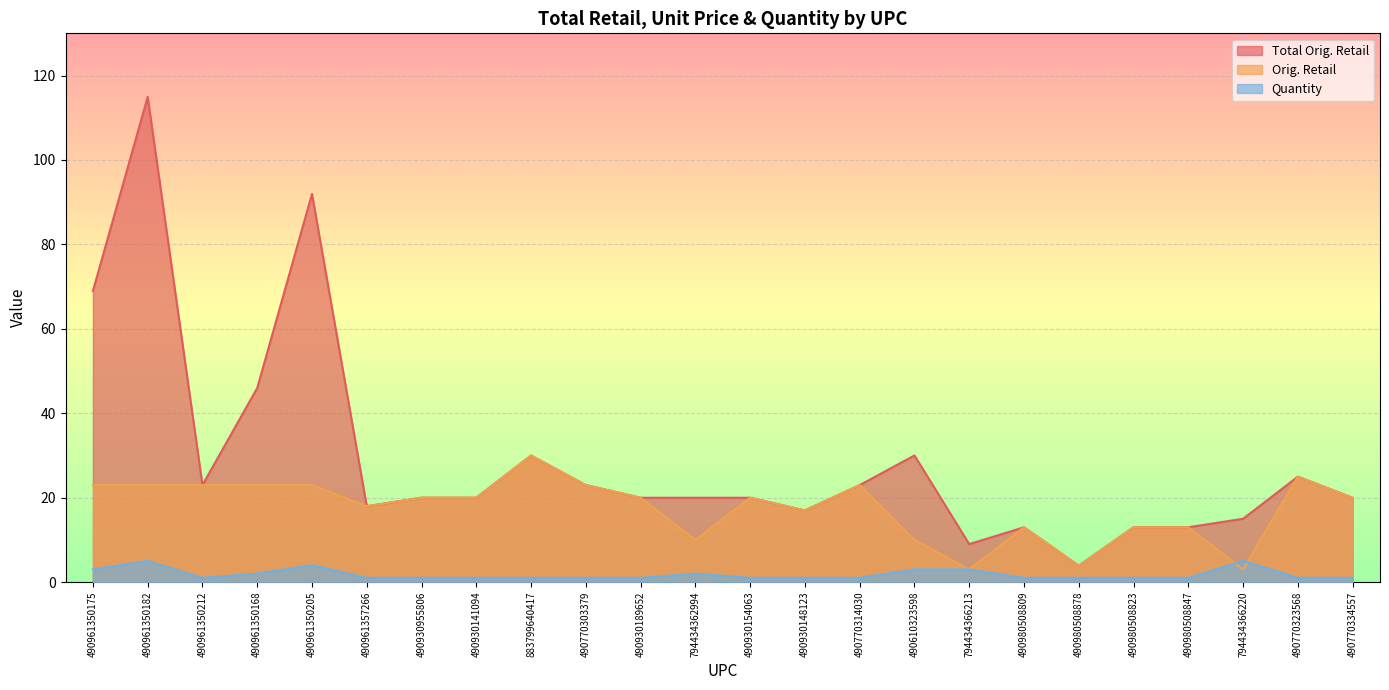

What are all the series names shown in the legend?

Total Orig. Retail, Orig. Retail, Quantity